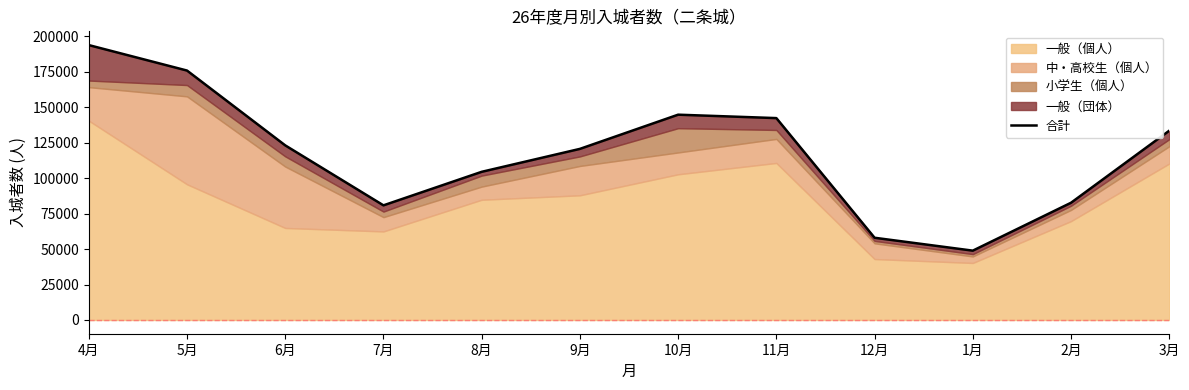

What is the label of the 7th point from the right?

9月